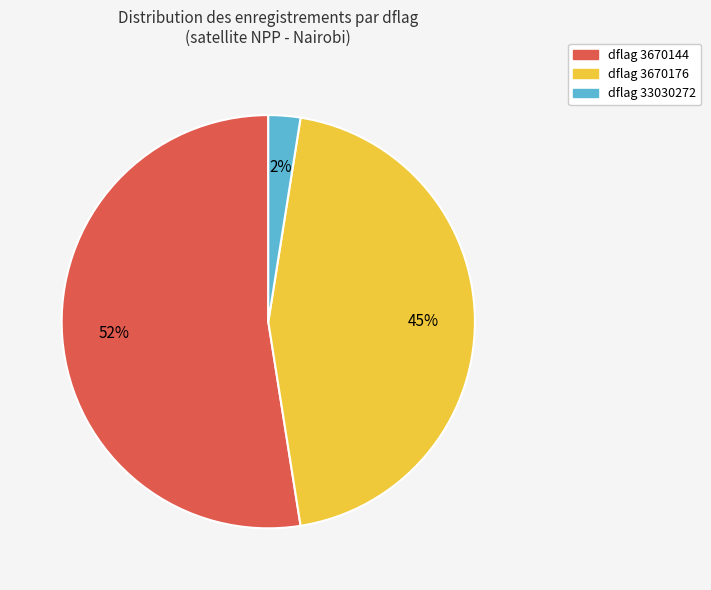

Count the number of slices in the pie.

3